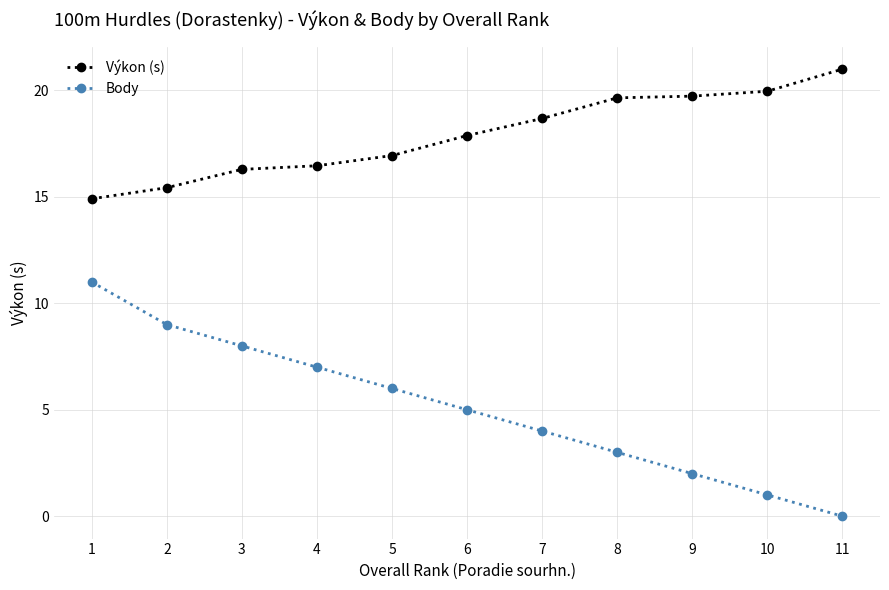

At 10, list the series in order from largest to smallest.

Výkon (s), Body